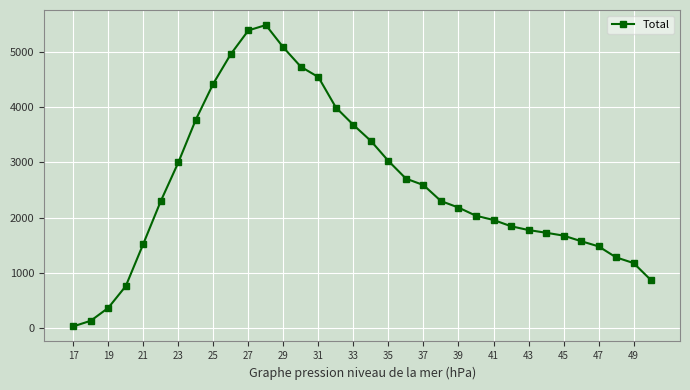

What is the greatest value displayed?

5492